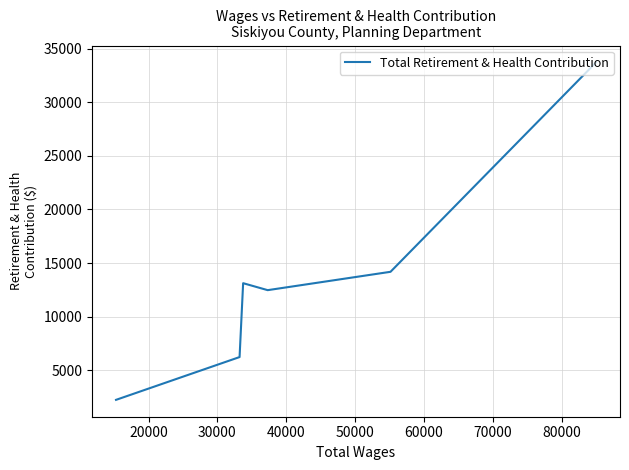

How many lines are shown in the chart?

1